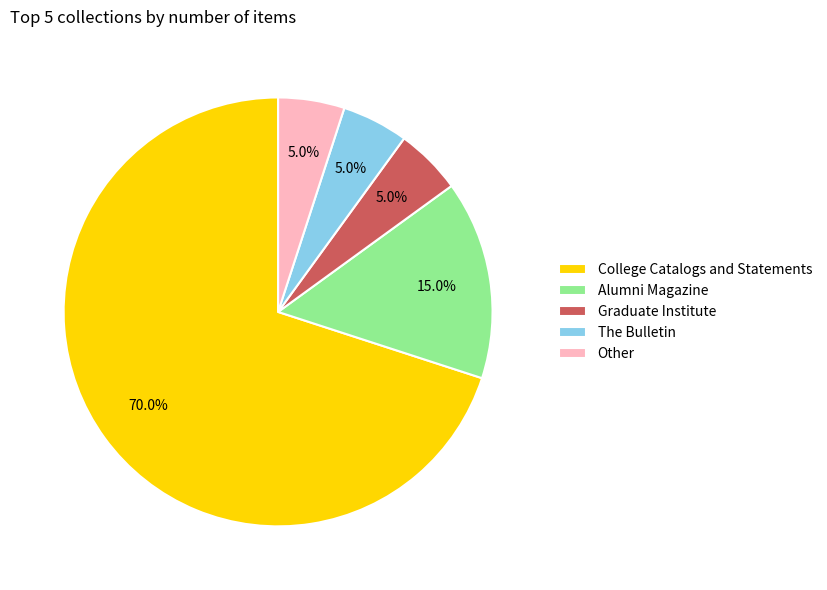

Is Other the majority of the pie?

No